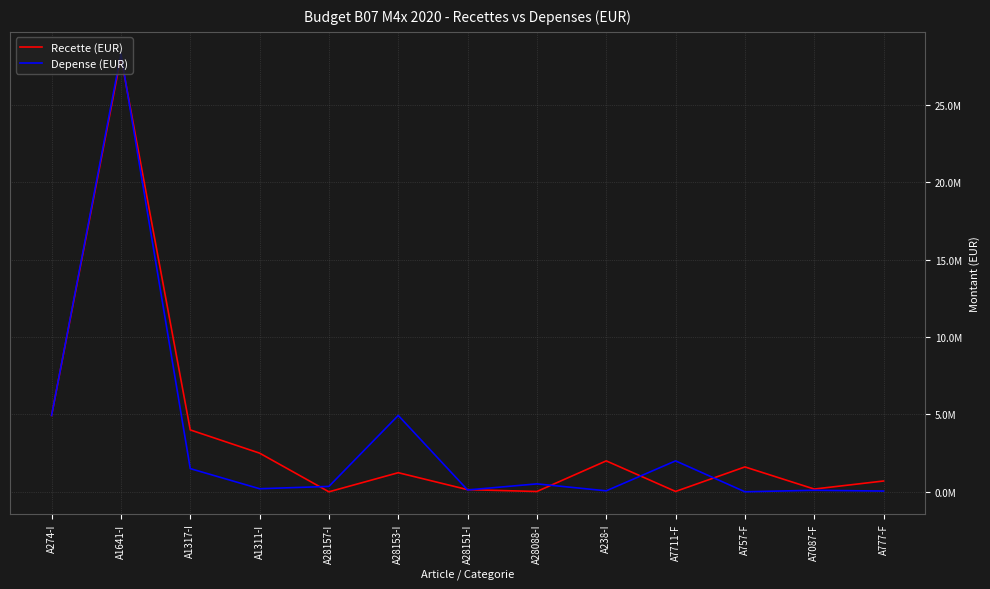

Reading left to right, transcribe all the data shown in this chart.

Recette (EUR): 4935160	28085160	4000000	2500000	1000	1236000	141000	22000	2000000	25000	1609000	180000	700000
Depense (EUR): 4935160	28300000	1500000	200000	350000	4935160	121000	514000	65000	2000000	4000	100000	50000